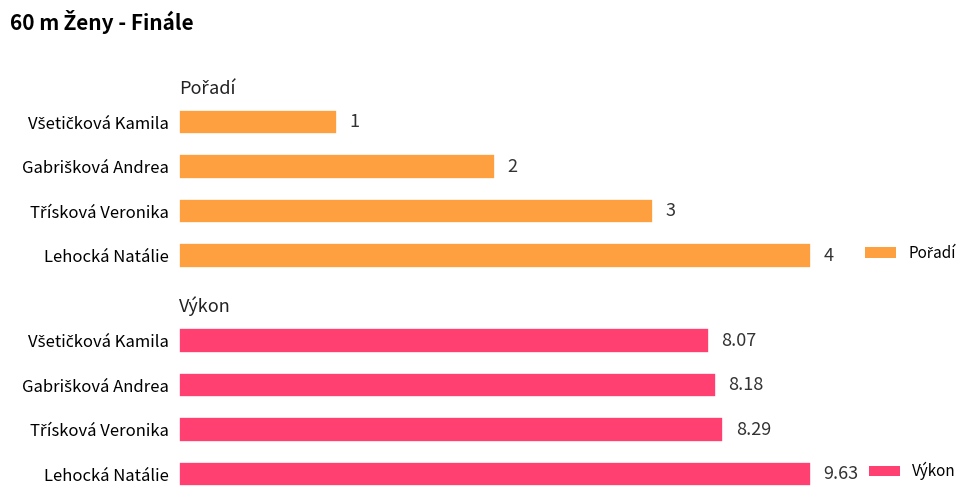

Which series has the widest spread of values?

Pořadí